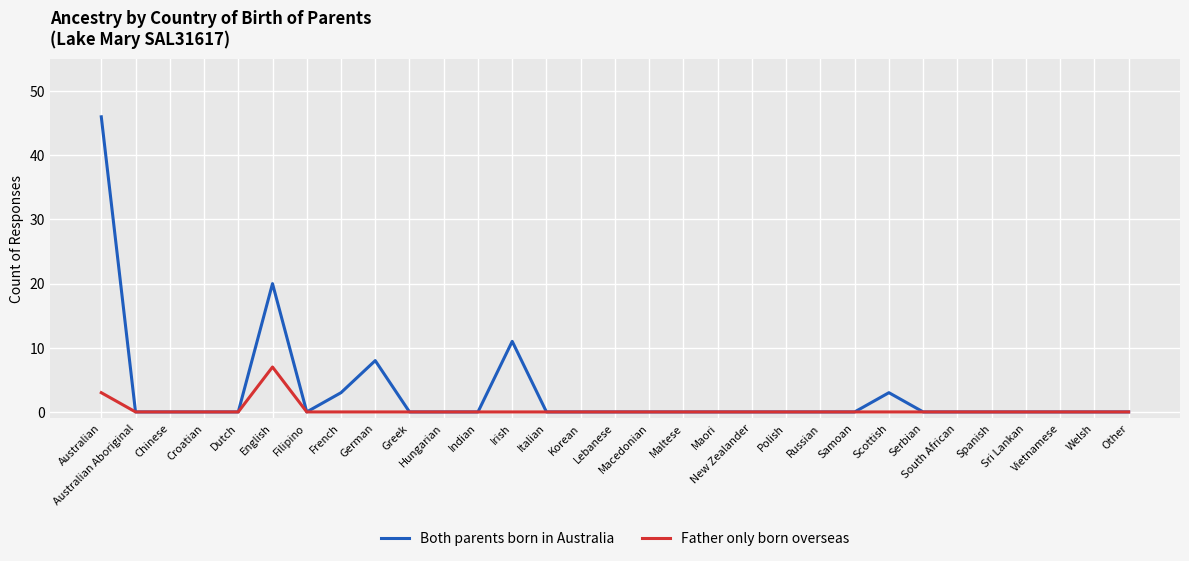

Which label corresponds to the largest value in the chart?

Australian